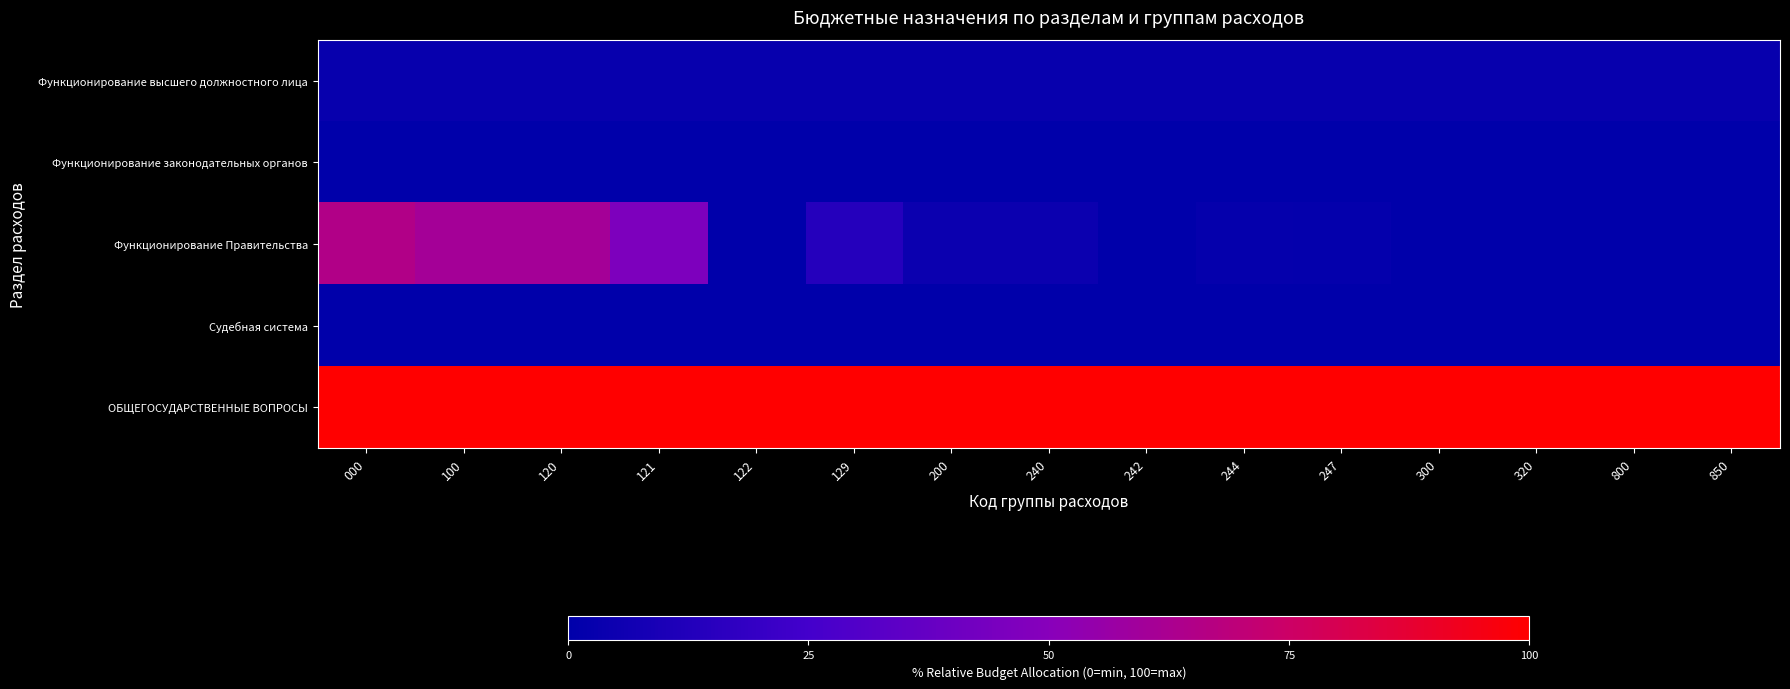

Which has a higher value, 244 or 242?

244